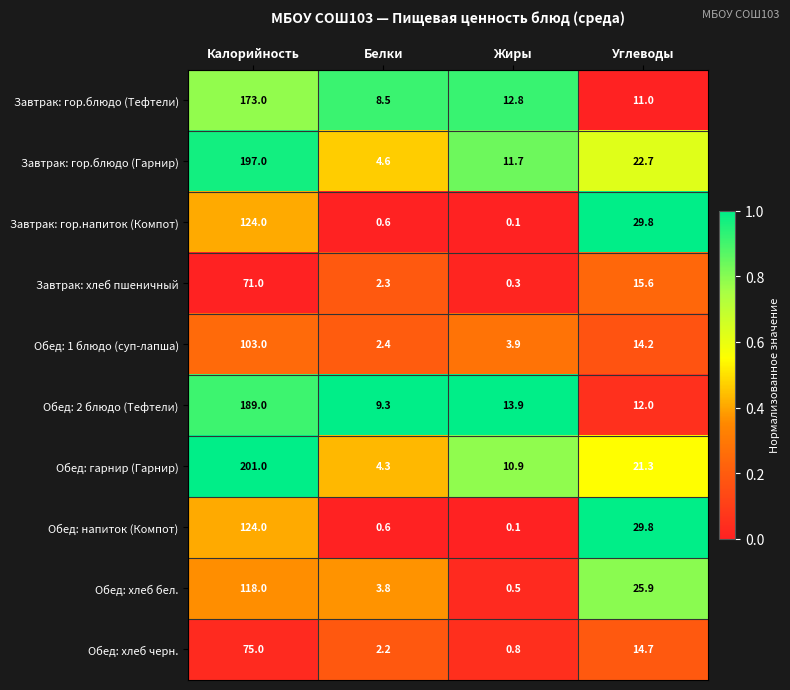

Rank the categories by Обед: напиток (Компот) value from highest to lowest.

Калорийность, Углеводы, Белки, Жиры